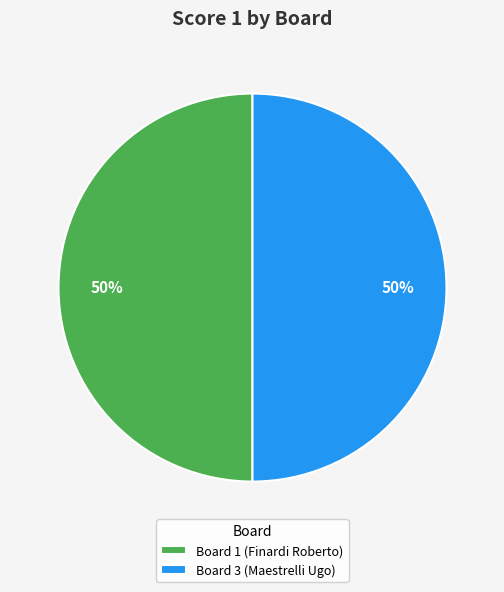

Combined, do Board 3 (Maestrelli Ugo) and Board 1 (Finardi Roberto) account for over 50%?

Yes